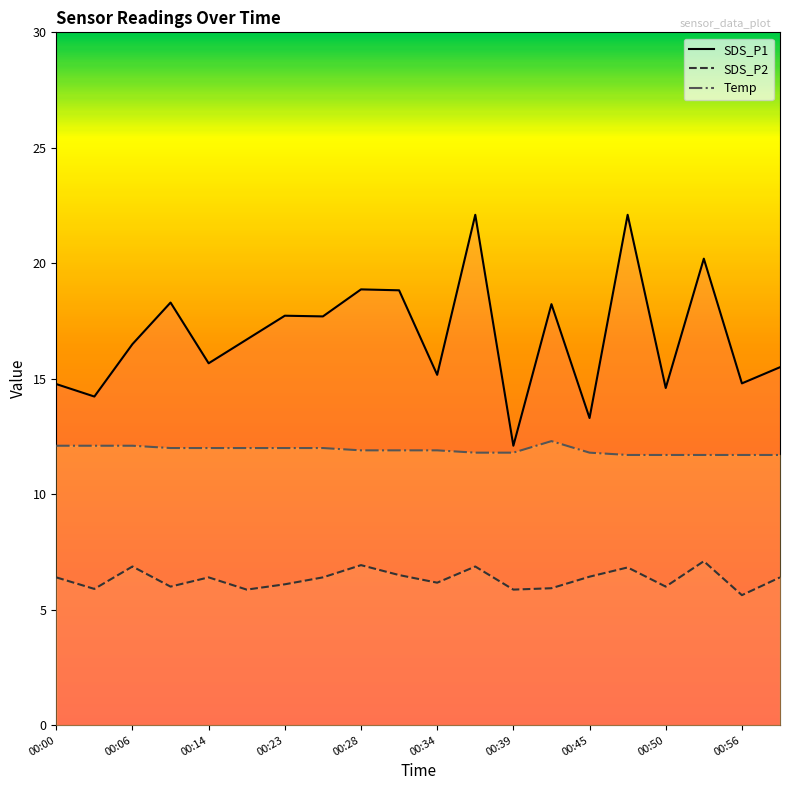

What is the spread (max minus min) of values at 00:45?

6.9